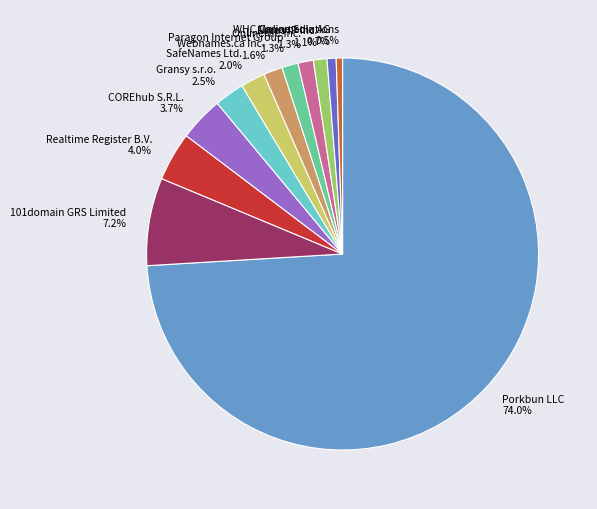

Which has a higher value, Focus IP Inc. or 101domain GRS Limited?

101domain GRS Limited